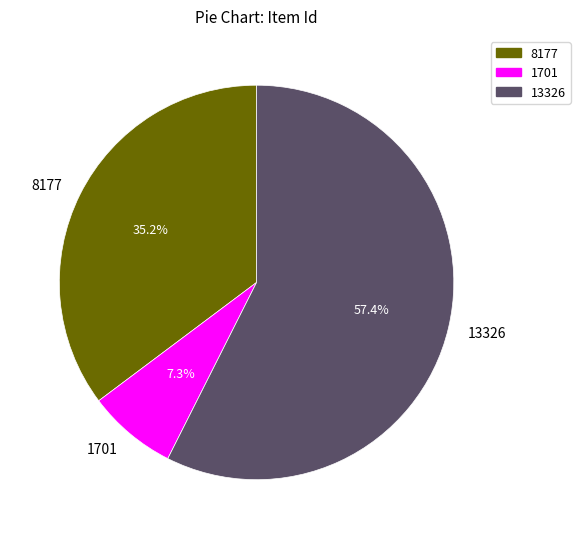

What is the total percentage of 13326 and 8177?

92.7%